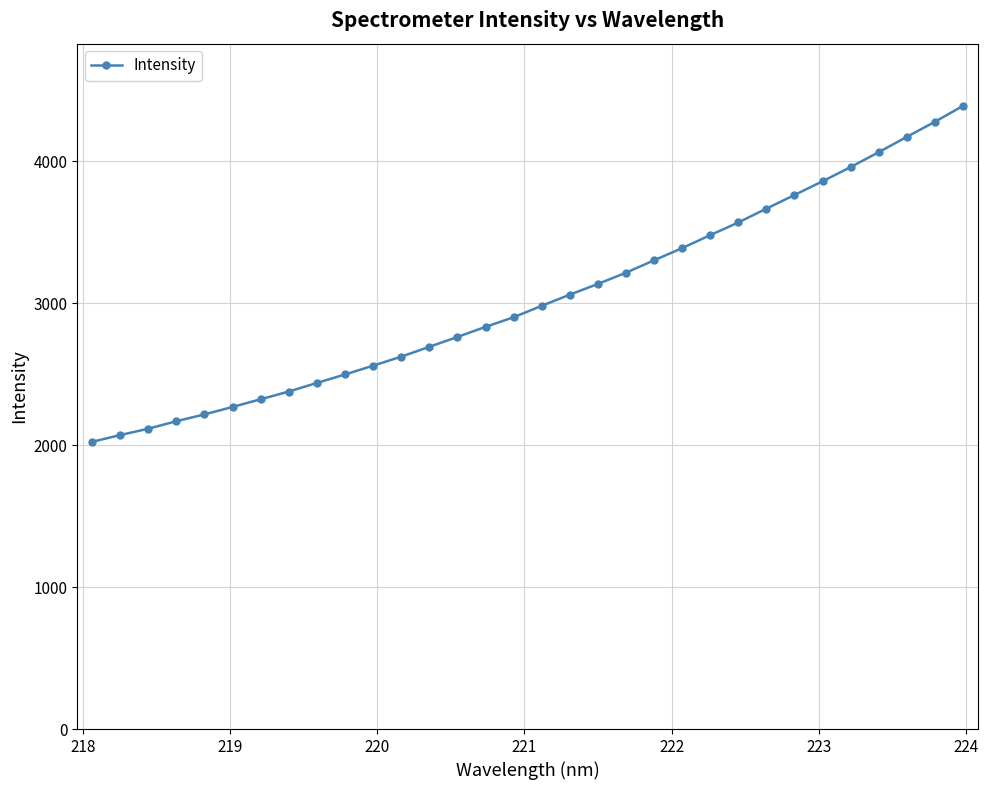

True or false: there are more than 0 points higher than both neighbors.

False